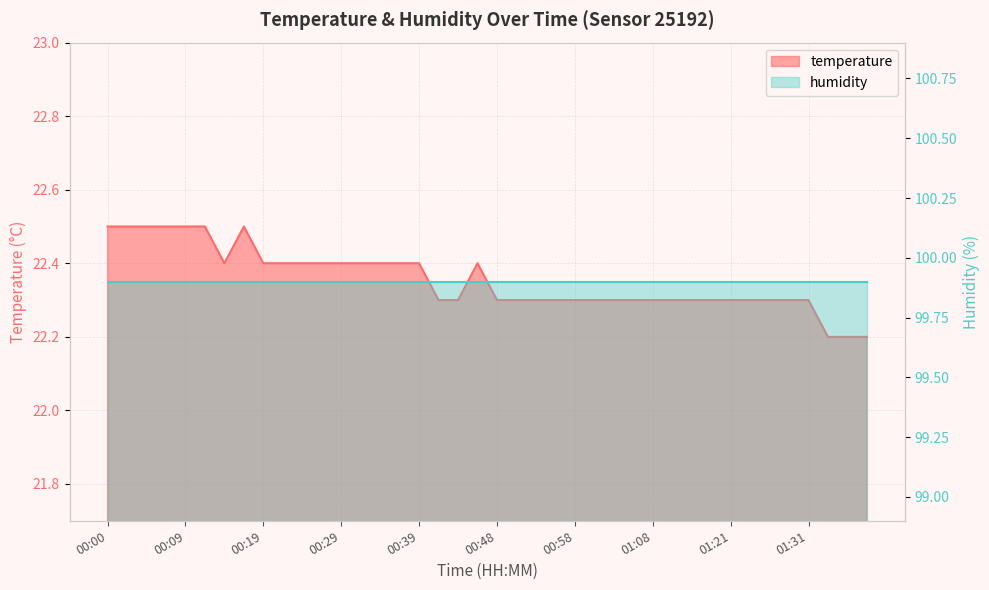

List the labels in order of value, largest first.

00:00, 00:02, 00:05, 00:07, 00:09, 00:12, 00:17, 00:14, 00:19, 00:22, 00:24, 00:27, 00:29, 00:31, 00:34, 00:36, 00:39, 00:46, 00:41, 00:44, 00:48, 00:51, 00:53, 00:56, 00:58, 01:01, 01:03, 01:06, 01:08, 01:13, 01:16, 01:18, 01:21, 01:23, 01:26, 01:28, 01:31, 01:33, 01:35, 01:38